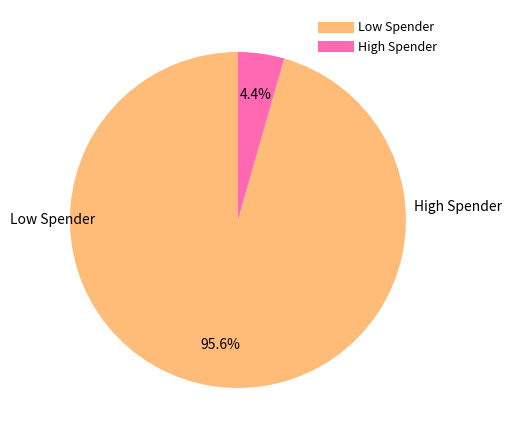

Does any single category account for the majority?

Yes